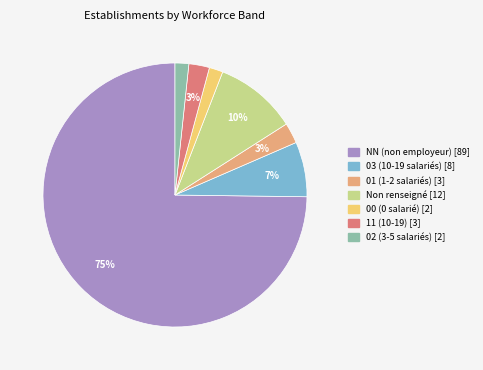

To the nearest percent, what is the average slice percentage?

14%